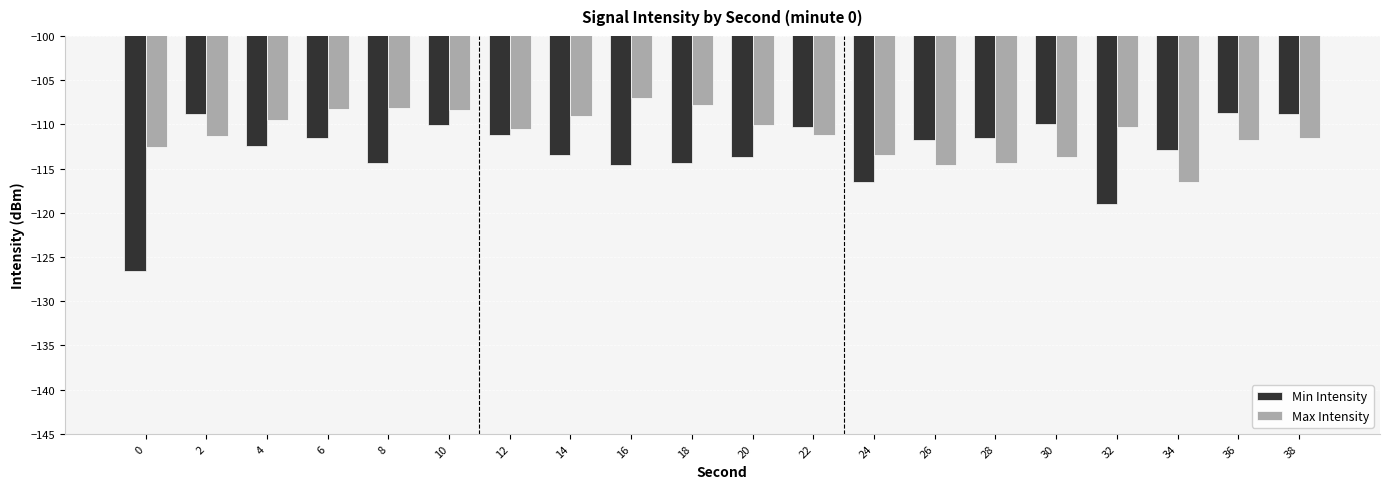

What is the difference between the second highest and second lowest values in the Max Intensity series?

6.8